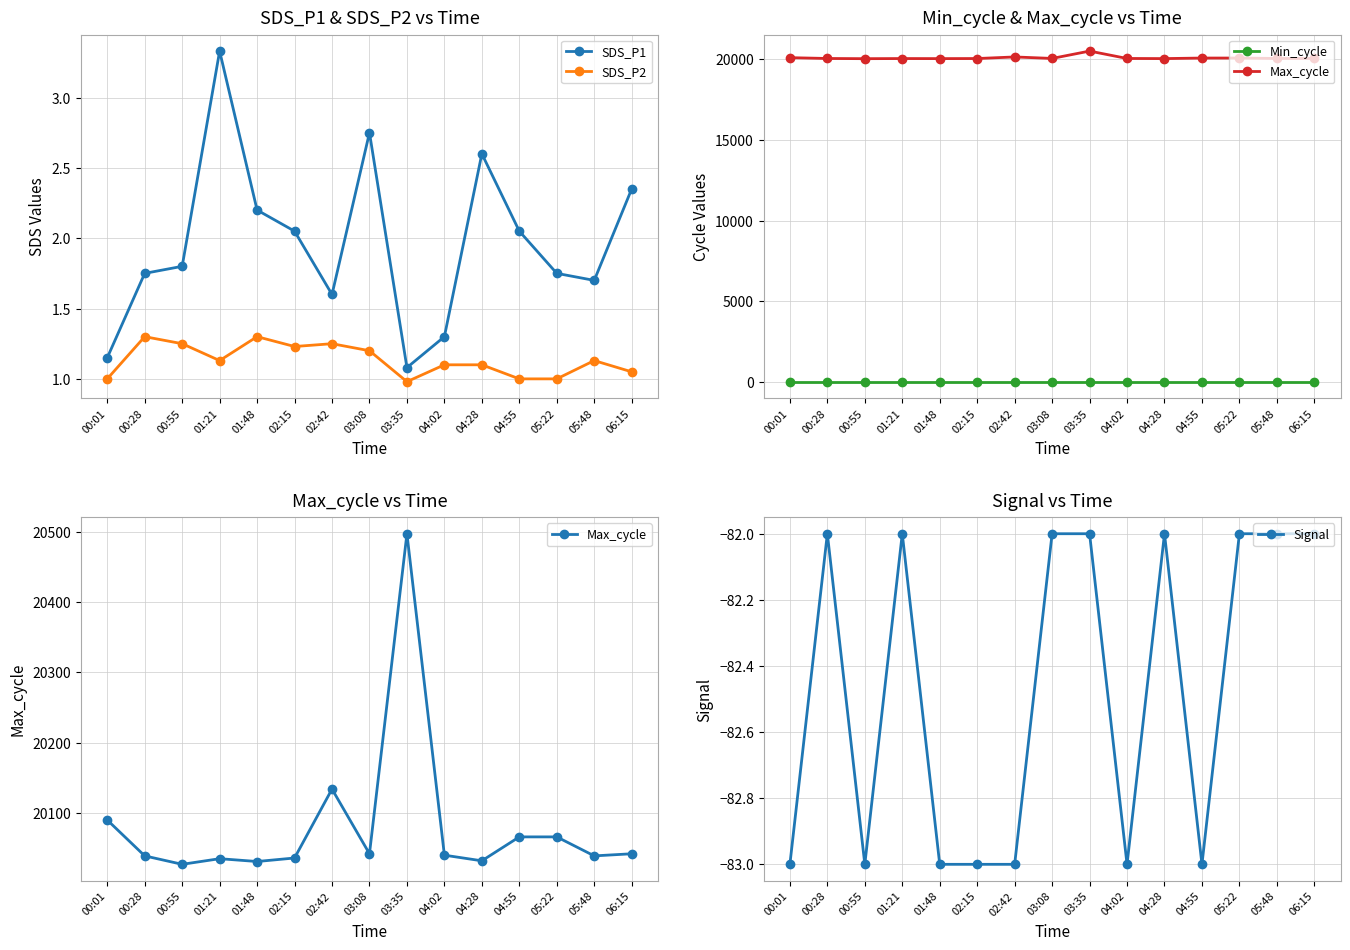

Which series has the largest range (max minus min)?

Max_cycle